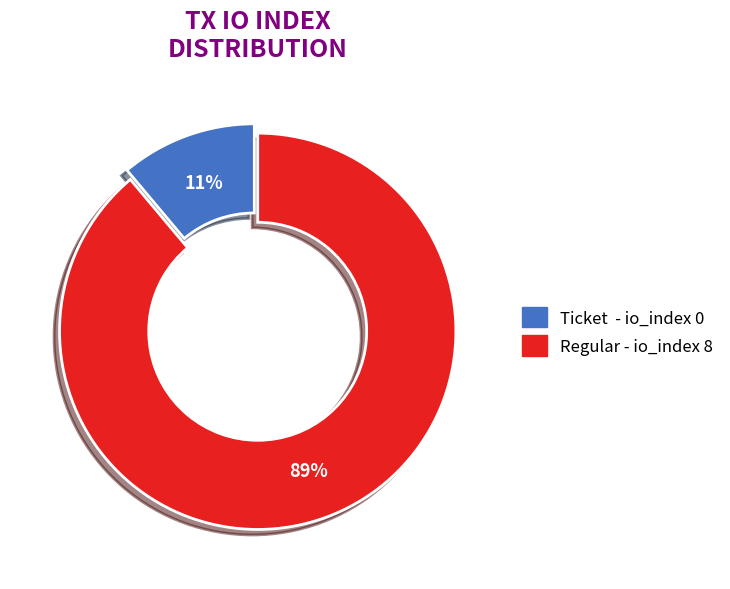

Does any single category account for the majority?

Yes